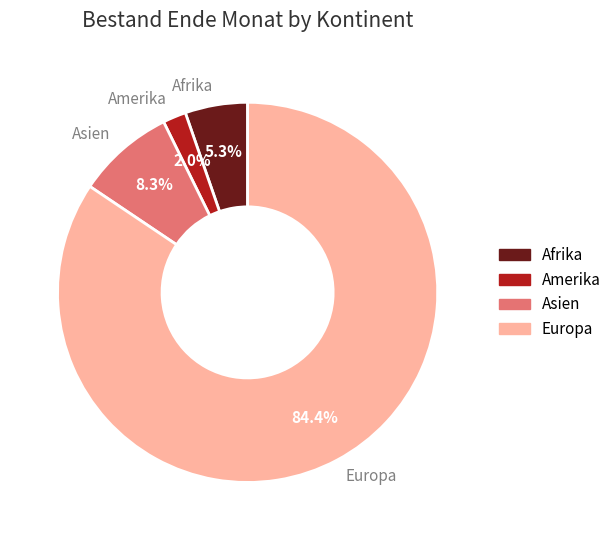

To the nearest percent, what is the combined percentage of Europa and Afrika?

90%